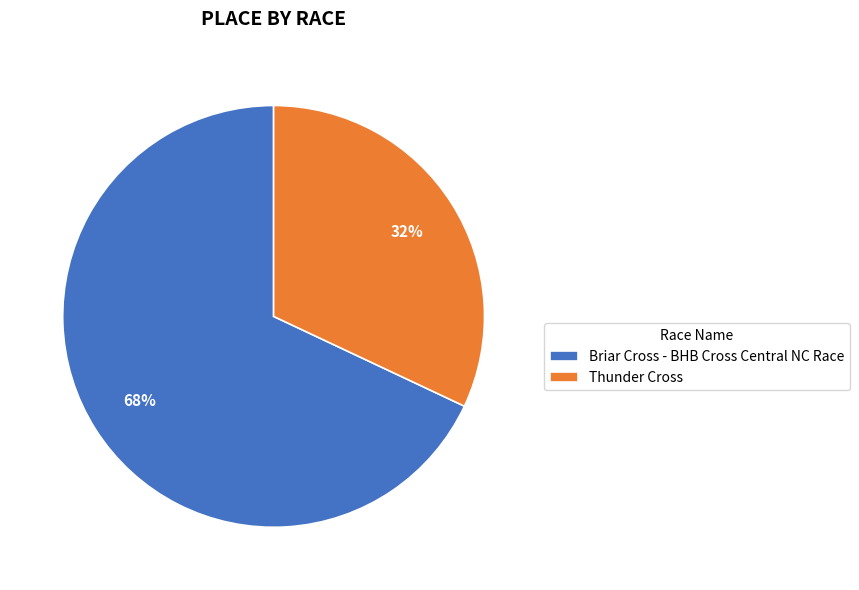

Which slice is the largest?

Briar Cross - BHB Cross Central NC Race